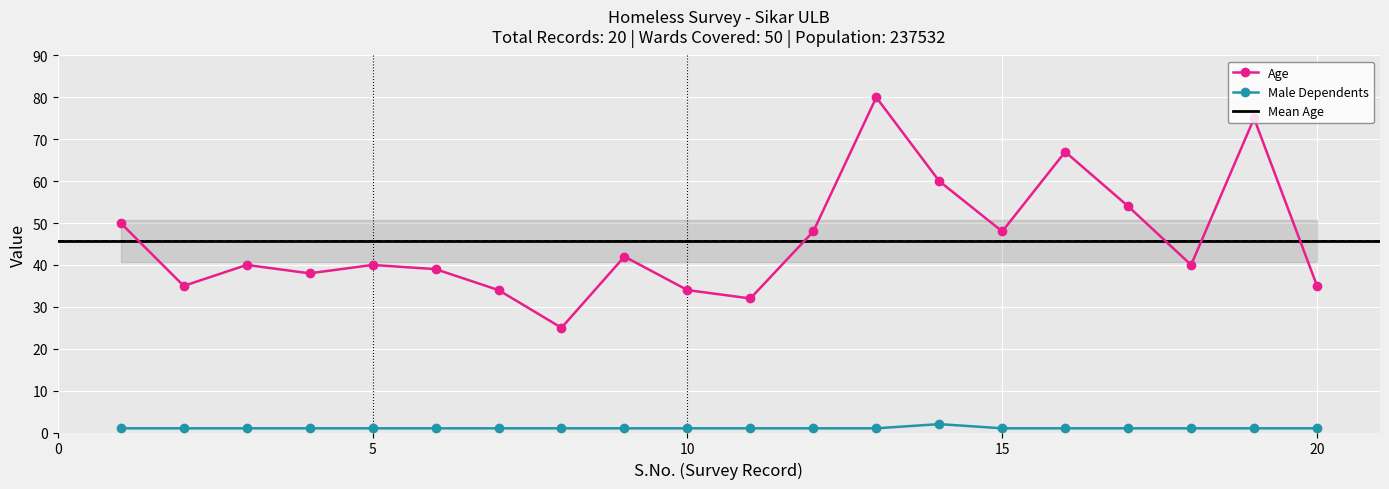

At how many categories does at least one series exceed 9?

20